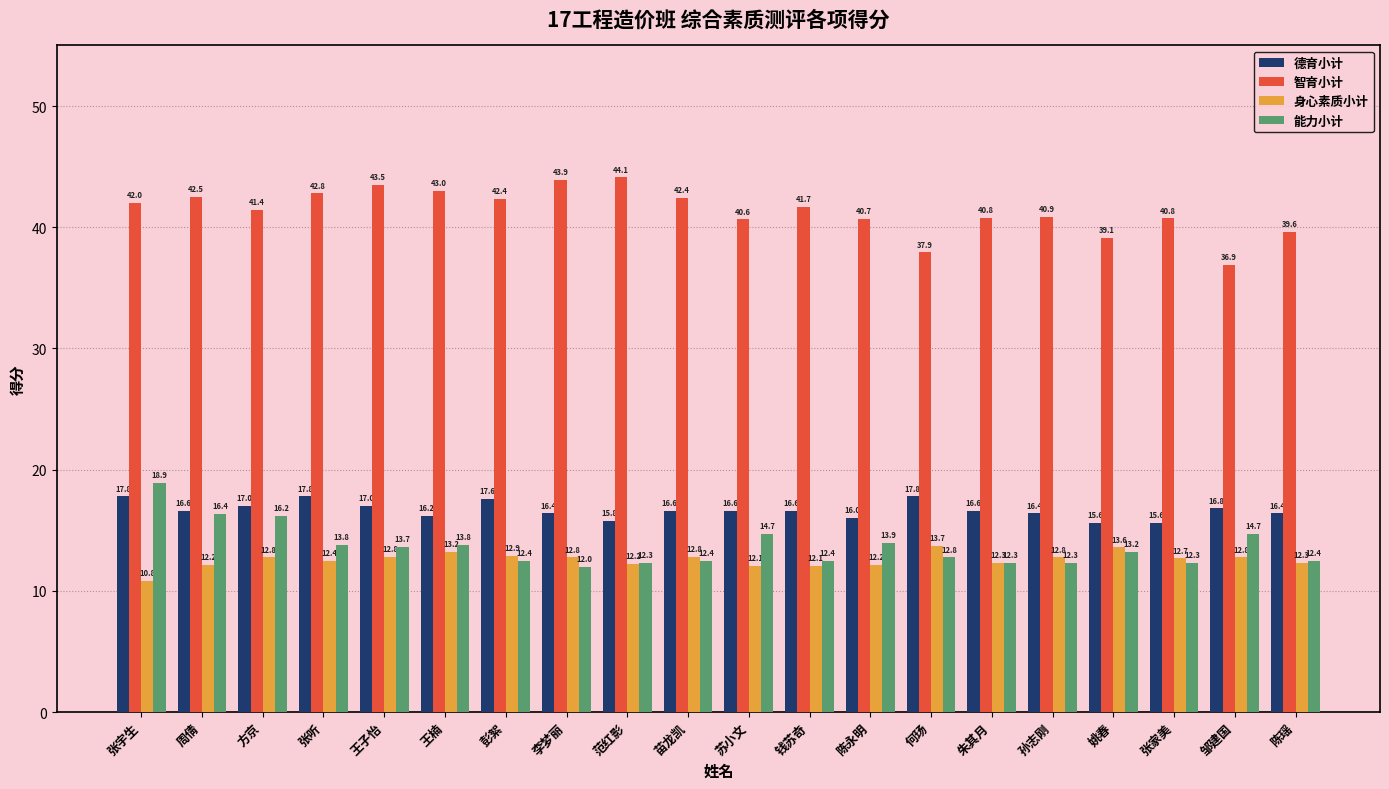

How many series are shown in this chart?

4